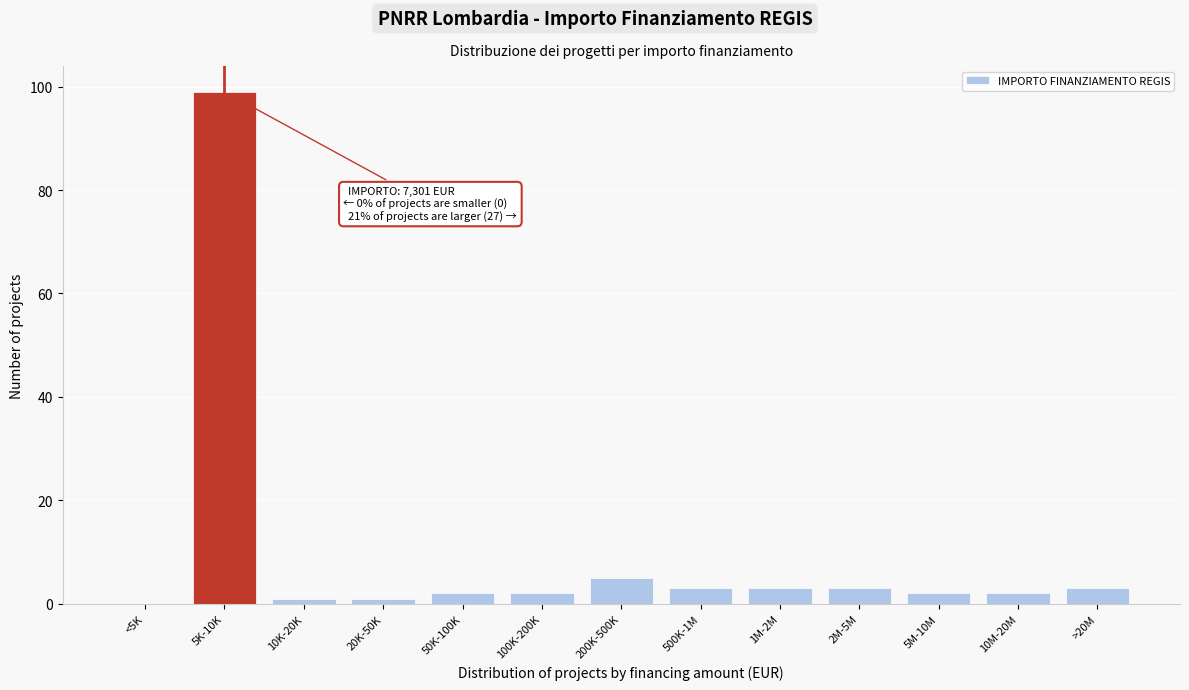

Reading left to right, transcribe all the data shown in this chart.

<5K=0	5K-10K=99	10K-20K=1	20K-50K=1	50K-100K=2	100K-200K=2	200K-500K=5	500K-1M=3	1M-2M=3	2M-5M=3	5M-10M=2	10M-20M=2	>20M=3